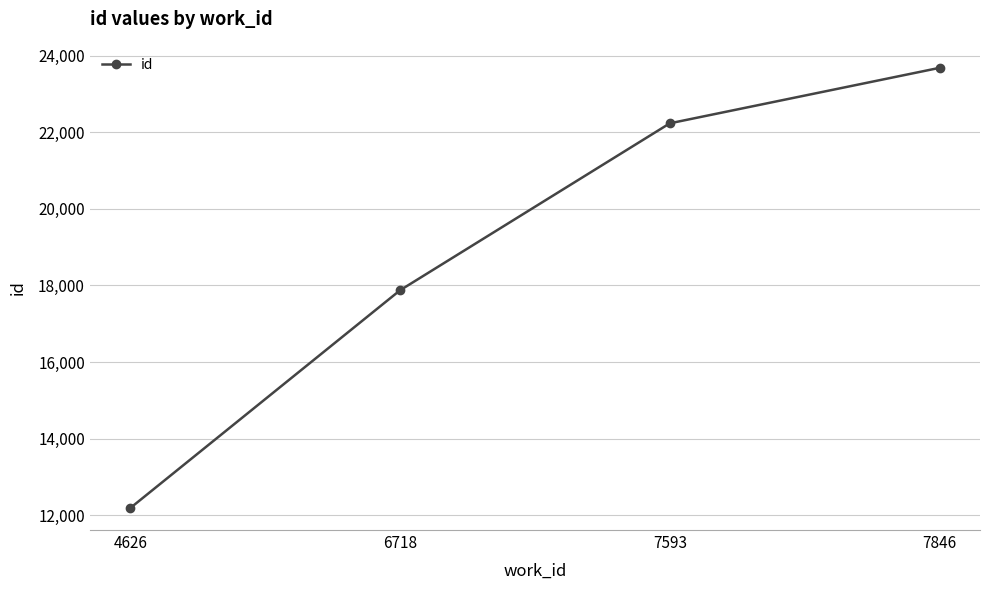

What is the difference between the maximum and minimum values?

11489